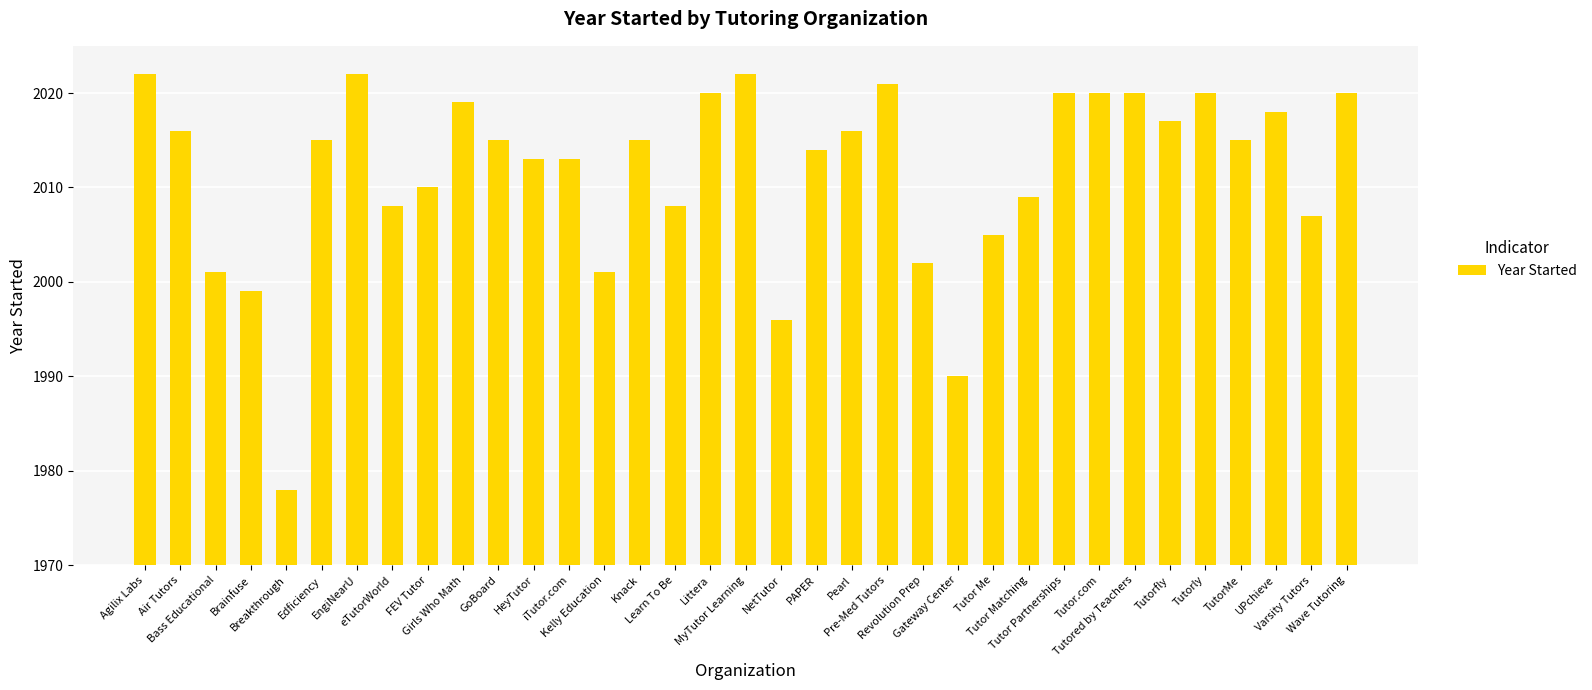

Are the bars grouped side by side (vs. stacked)?

No